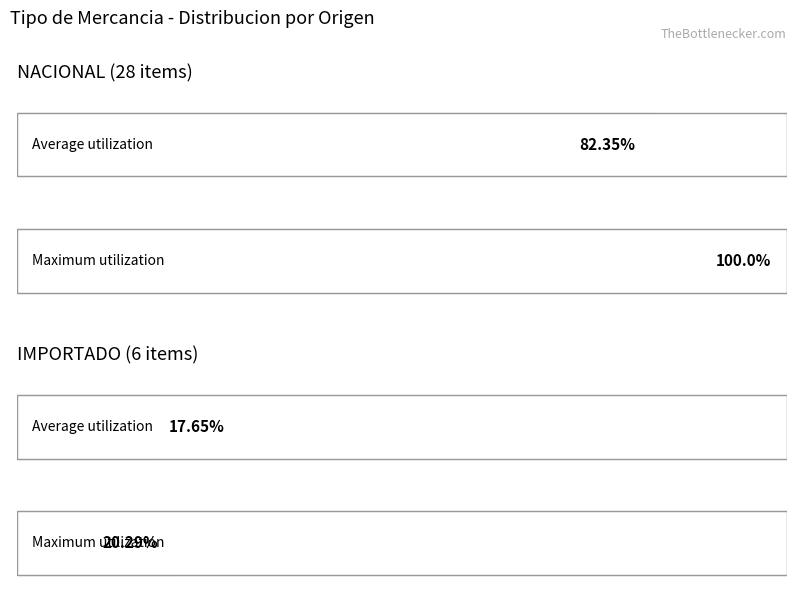

Is it true that Maximum utilization equals 10 at IMPORTADO?

False